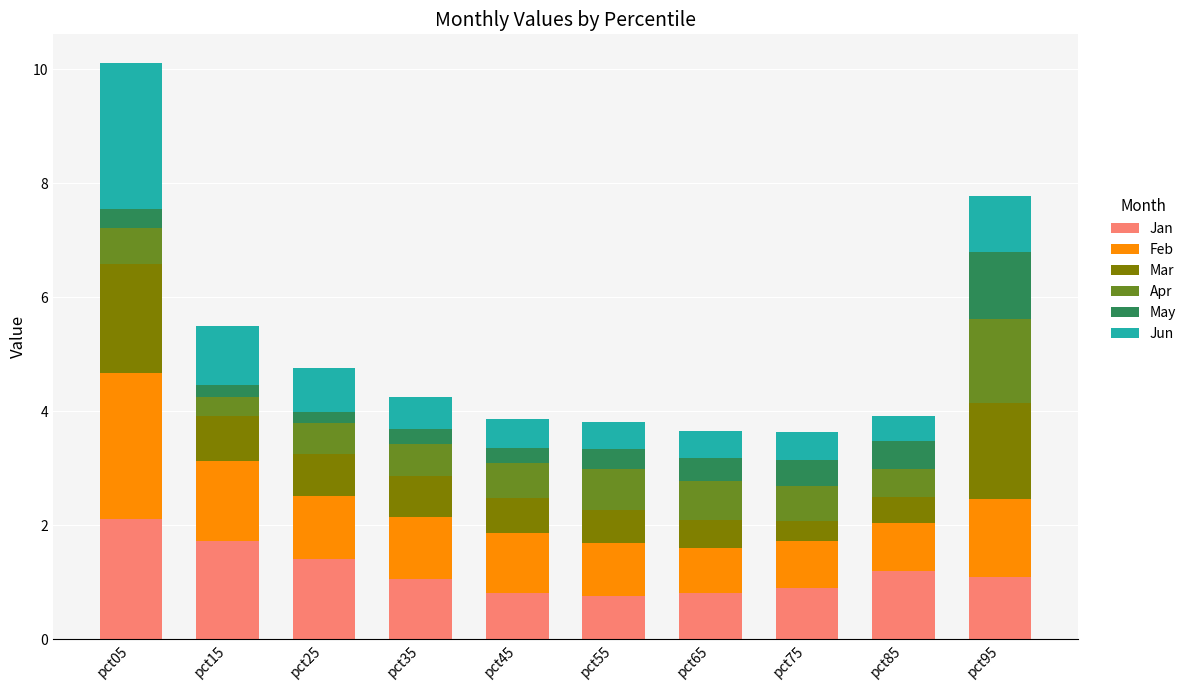

What are all the series names shown in the legend?

Jan, Feb, Mar, Apr, May, Jun